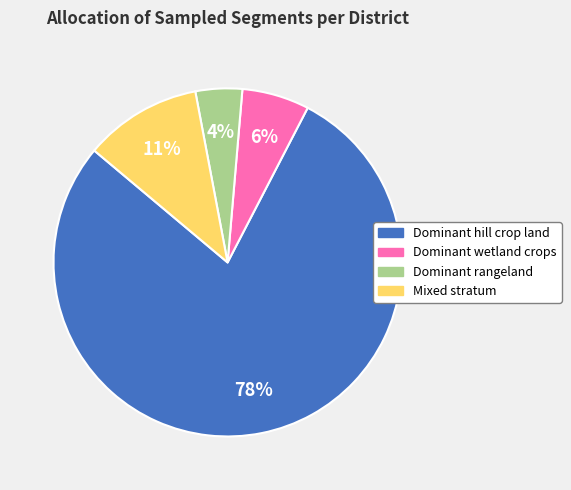

To the nearest percent, what is the difference between the Dominant wetland crops and Mixed stratum slice percentages?

5%